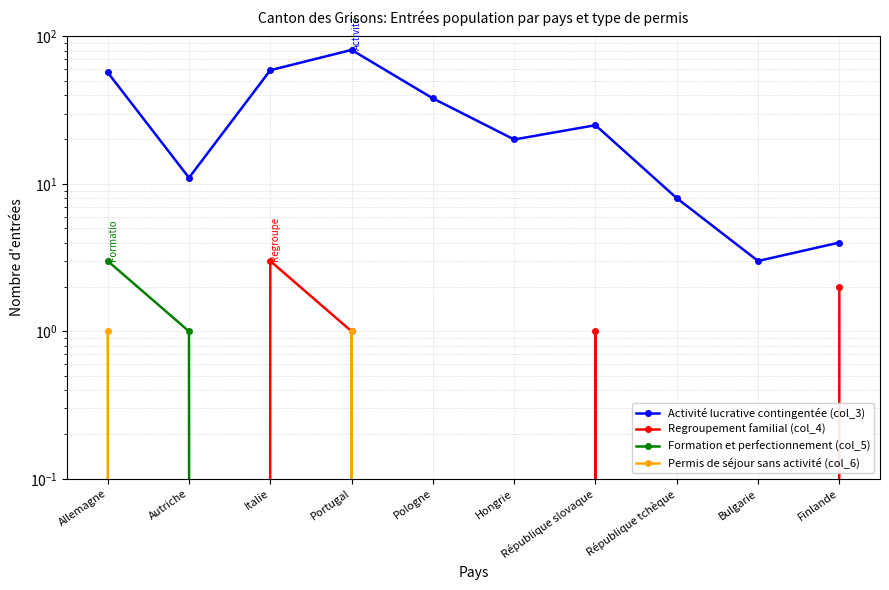

List the labels in order of Permis de séjour sans activité (col_6) value, largest first.

Allemagne, Portugal, Autriche, Italie, Pologne, Hongrie, République slovaque, République tchèque, Bulgarie, Finlande